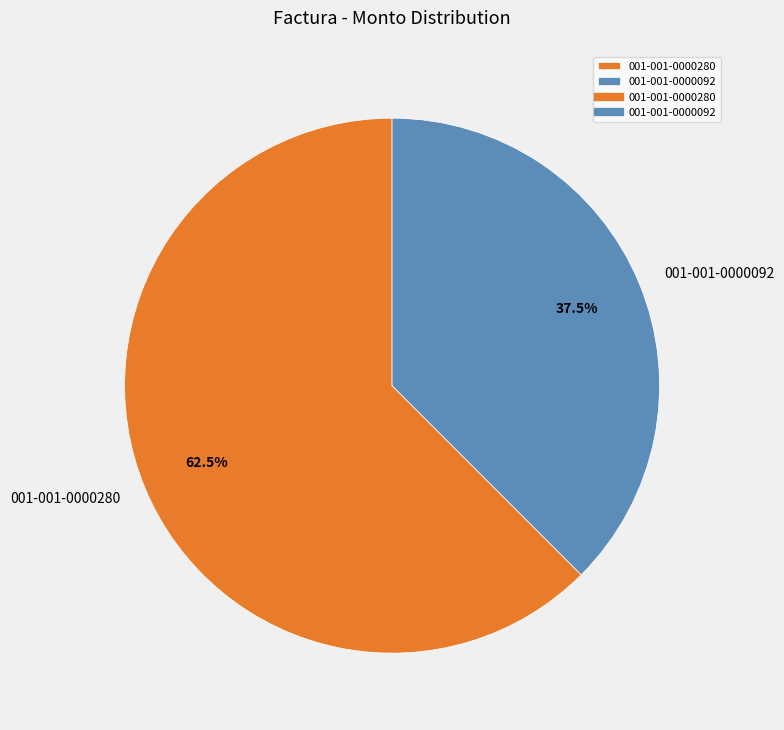

What is the ratio of the value at 001-001-0000092 to the value at 001-001-0000280?

0.6